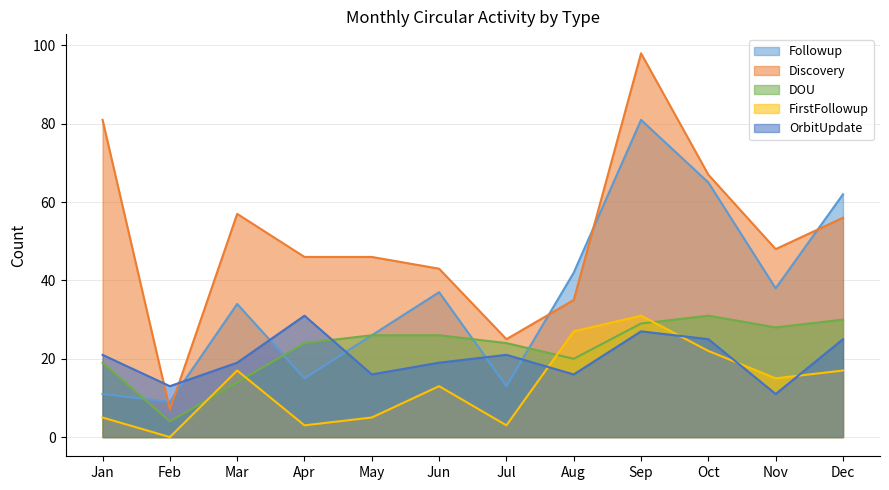

True or false: Followup has a value of 11 at Jan.

True